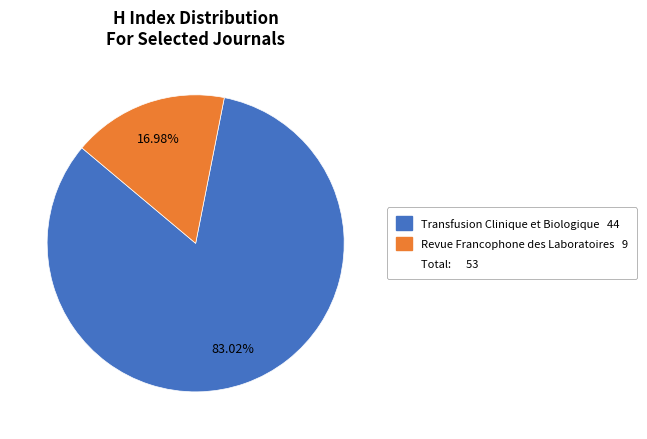

Does any single category account for the majority?

Yes